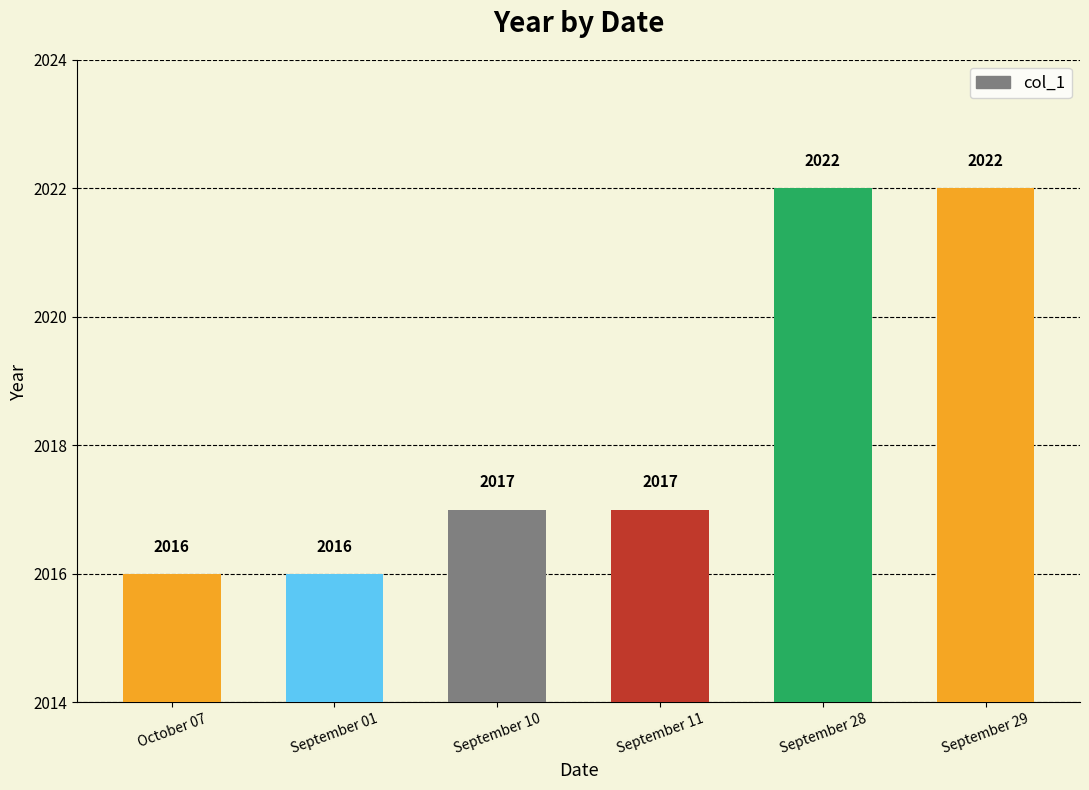

How many values are between 2016 and 2022?

6